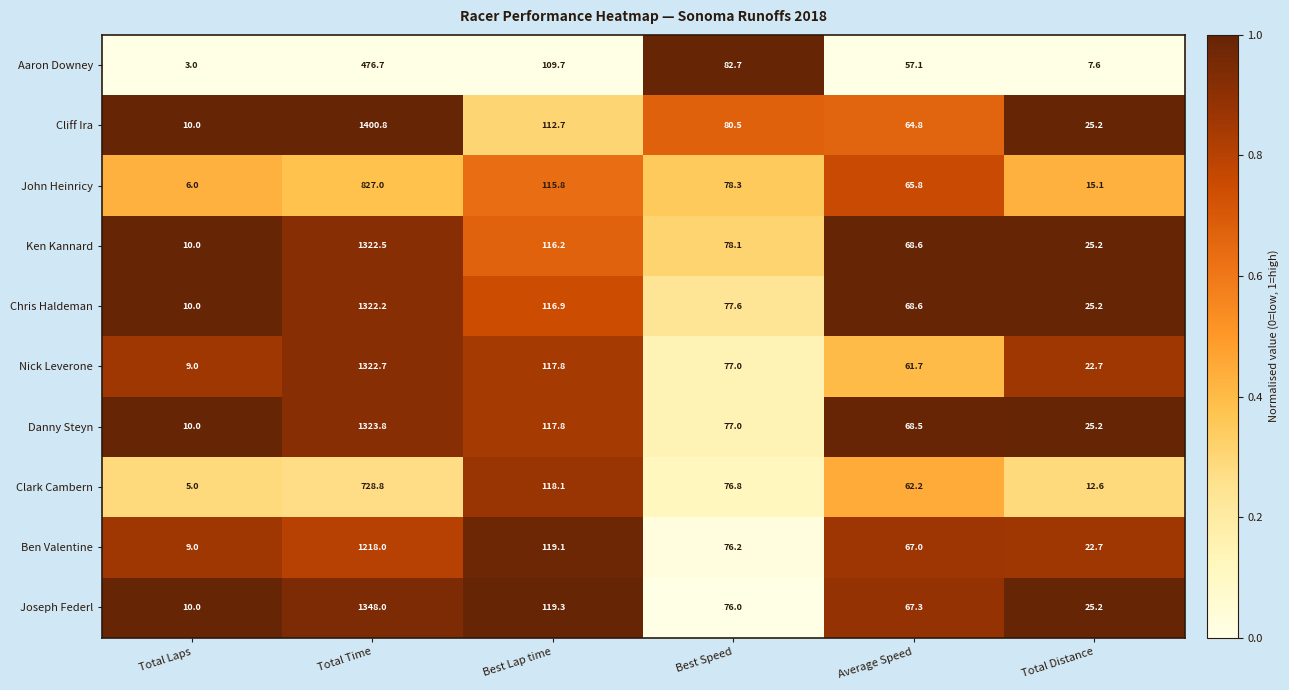

What is the spread (max minus min) of values at Total Distance?

17.6